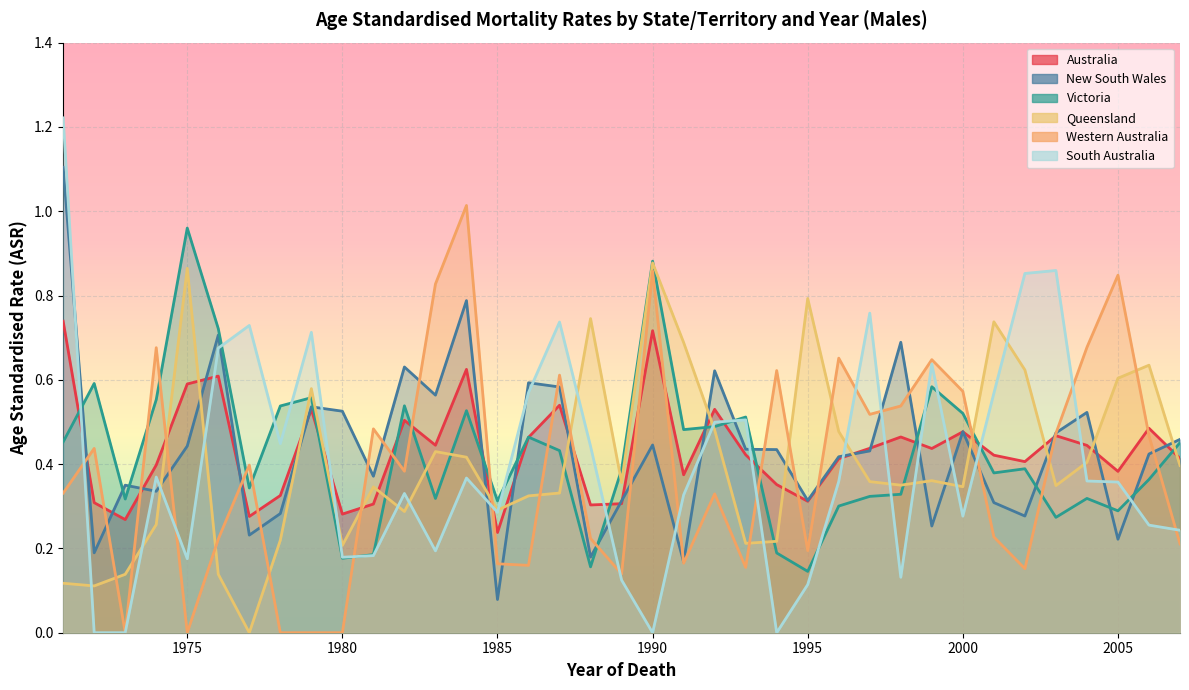

How many interior local peaks does the South Australia series have?

10